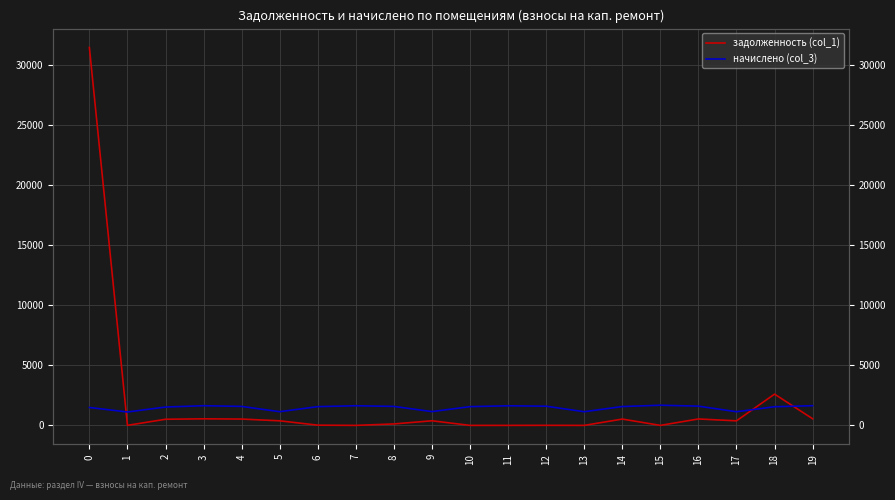

Reading left to right, transcribe all the data shown in this chart.

задолженность (col_1): 31434.9	4.3	508.8	545.7	526.0	379.8	18.7	0.0	120.5	382.2	0.0	0.8	4.7	0.0	524.7	0.0	533.4	378.5	2600.2	550.6
начислено (col_3): 1489.6	1113.5	1526.4	1637.0	1578.0	1139.3	1559.6	1633.3	1578.0	1146.7	1559.6	1629.7	1596.5	1135.6	1567.0	1677.6	1600.2	1135.6	1552.2	1637.0